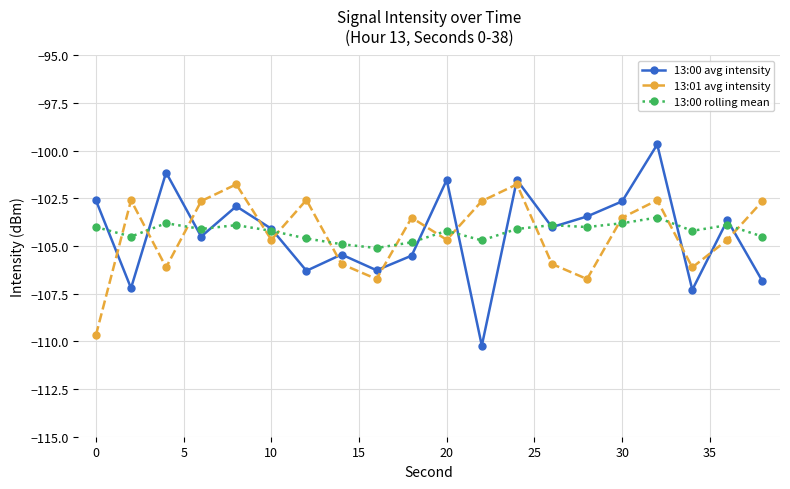

List the series in order of their peak value, lowest first.

13:00 rolling mean, 13:01 avg intensity, 13:00 avg intensity